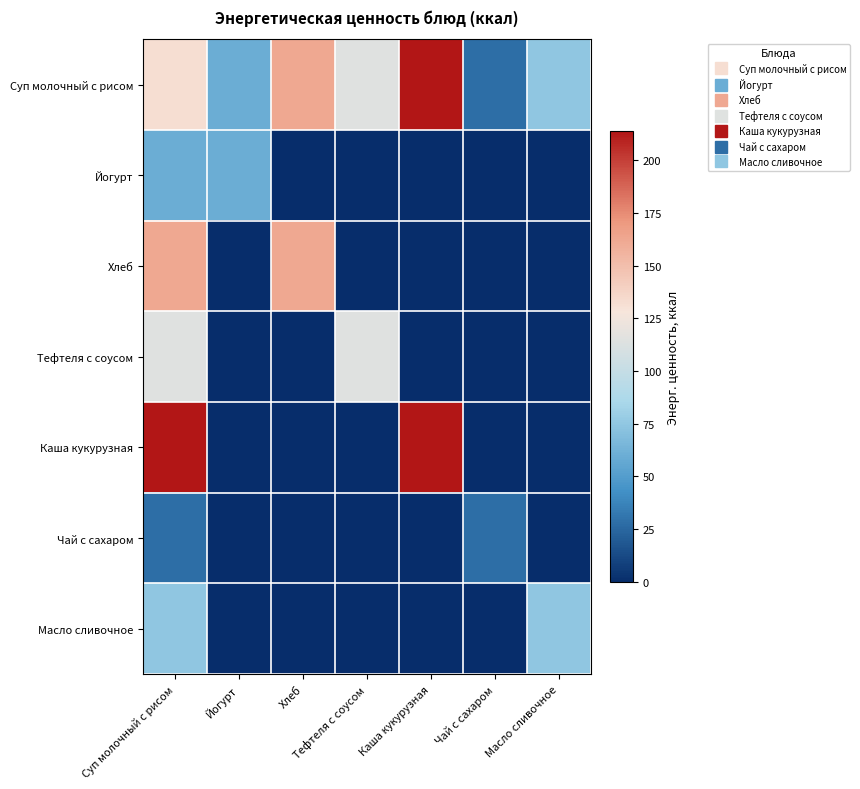

Rank the series at Тефтеля с соусом from lowest to highest value.

Йогурт, Хлеб, Каша кукурузная, Чай с сахаром, Масло сливочное, Суп молочный с рисом, Тефтеля с соусом